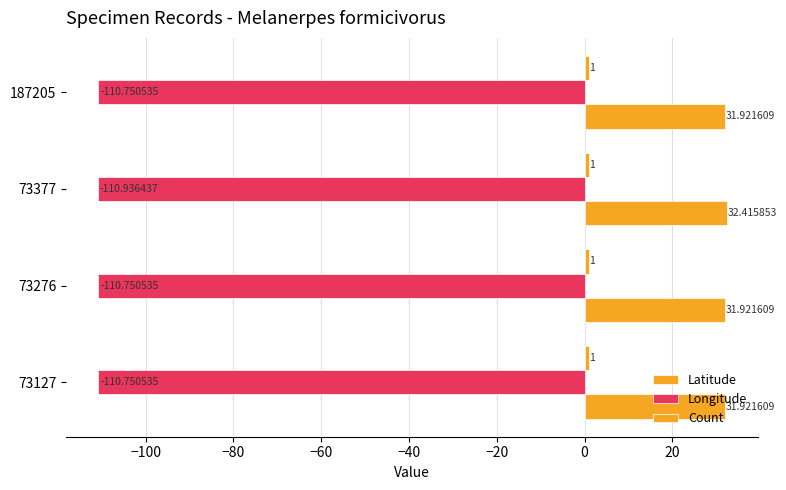

How many distinct data groups are displayed?

3